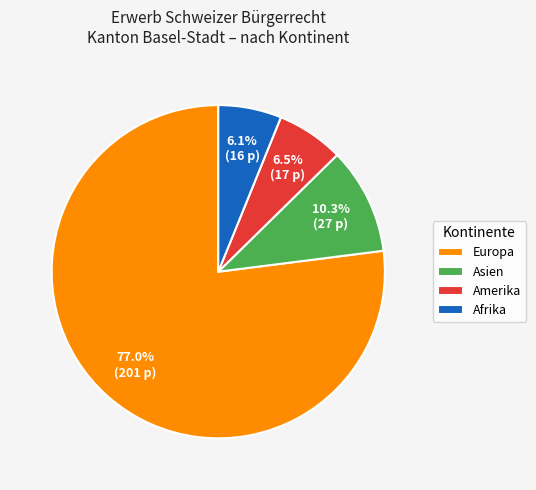

To the nearest percent, what portion does Asien represent?

10%